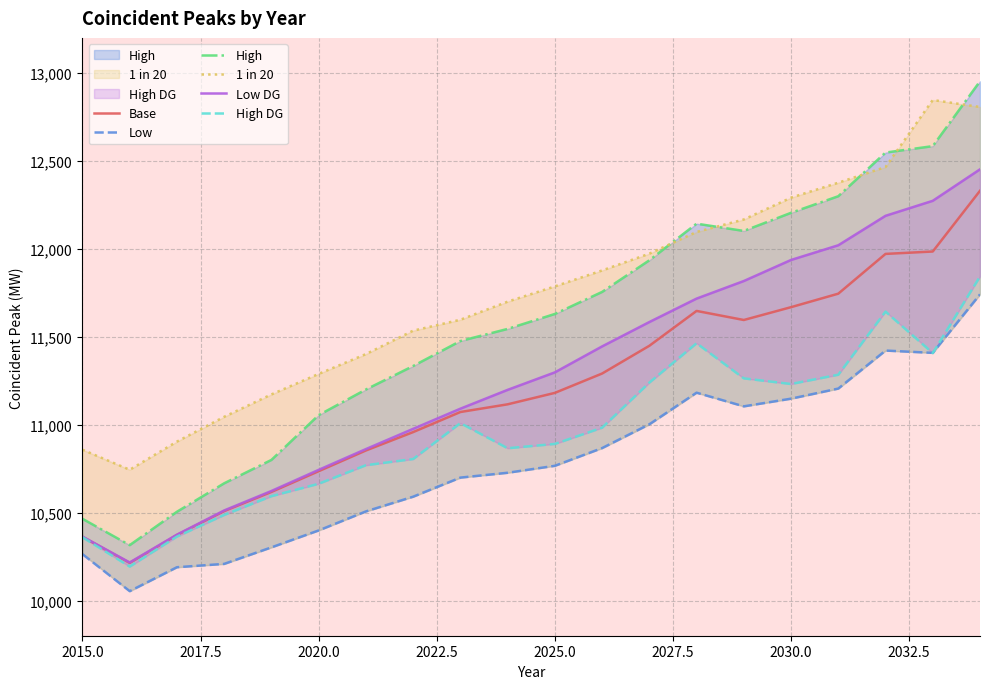

How many data points in 1 in 20 are less than 11786?

10